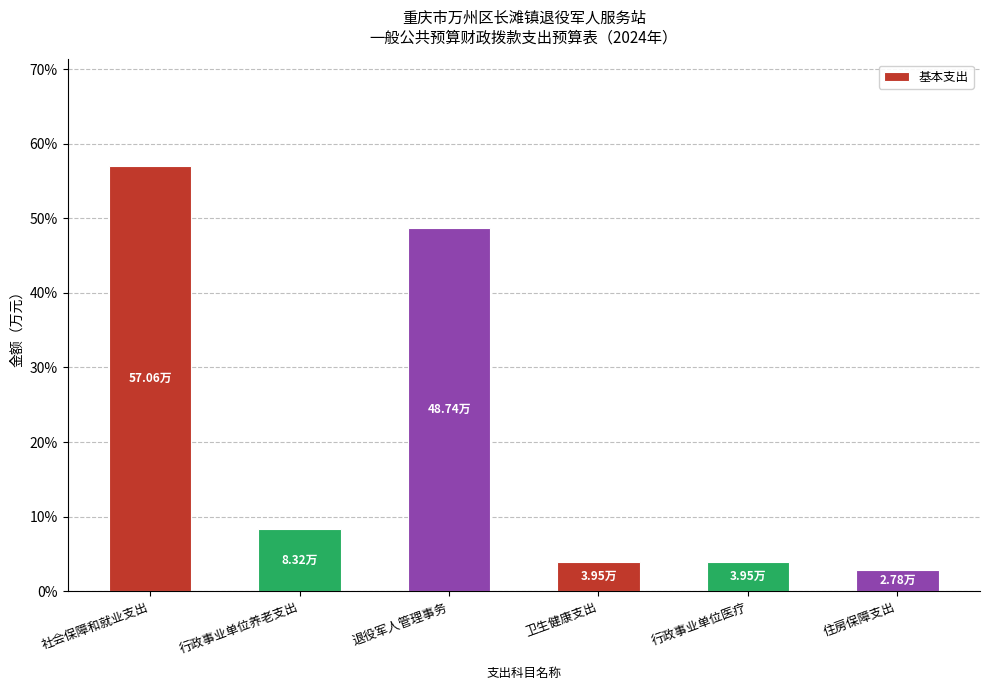

Which label corresponds to the largest value in the chart?

社会保障和就业支出